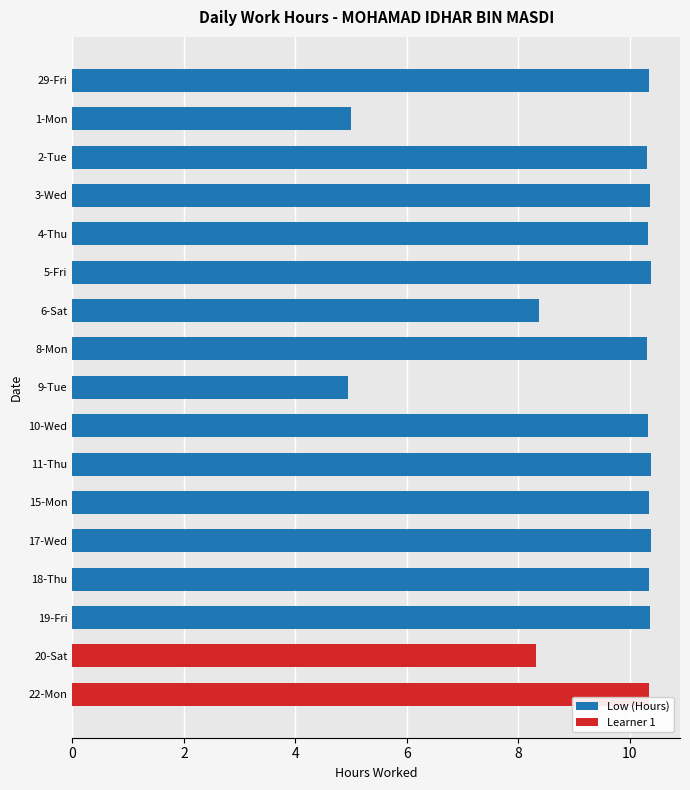

What is the change in value from 9-Tue to 5-Fri?

+5.4